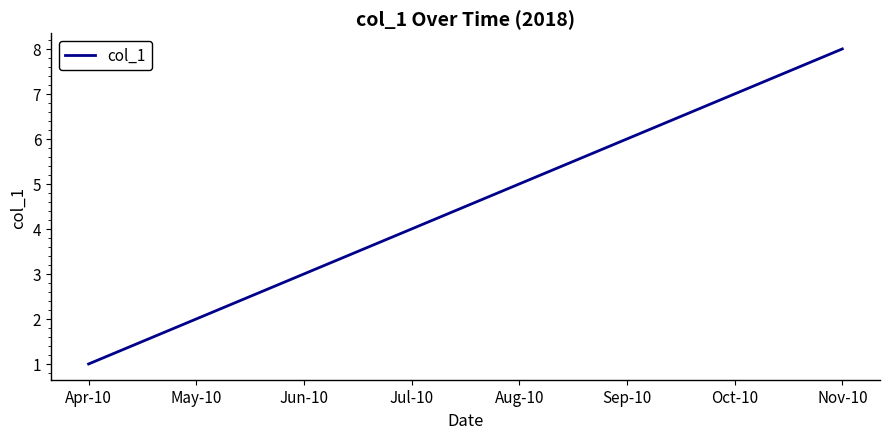

The chart shows a value of 8 at Nov-10. True or false?

True